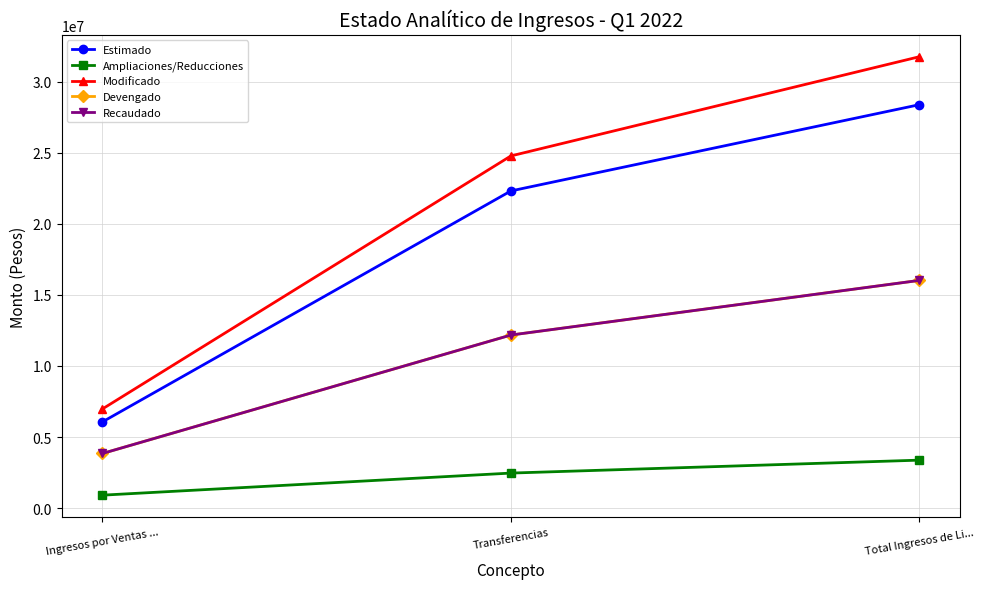

Between Total Ingresos de Li... and Ingresos por Ventas ..., which is larger?

Total Ingresos de Li...